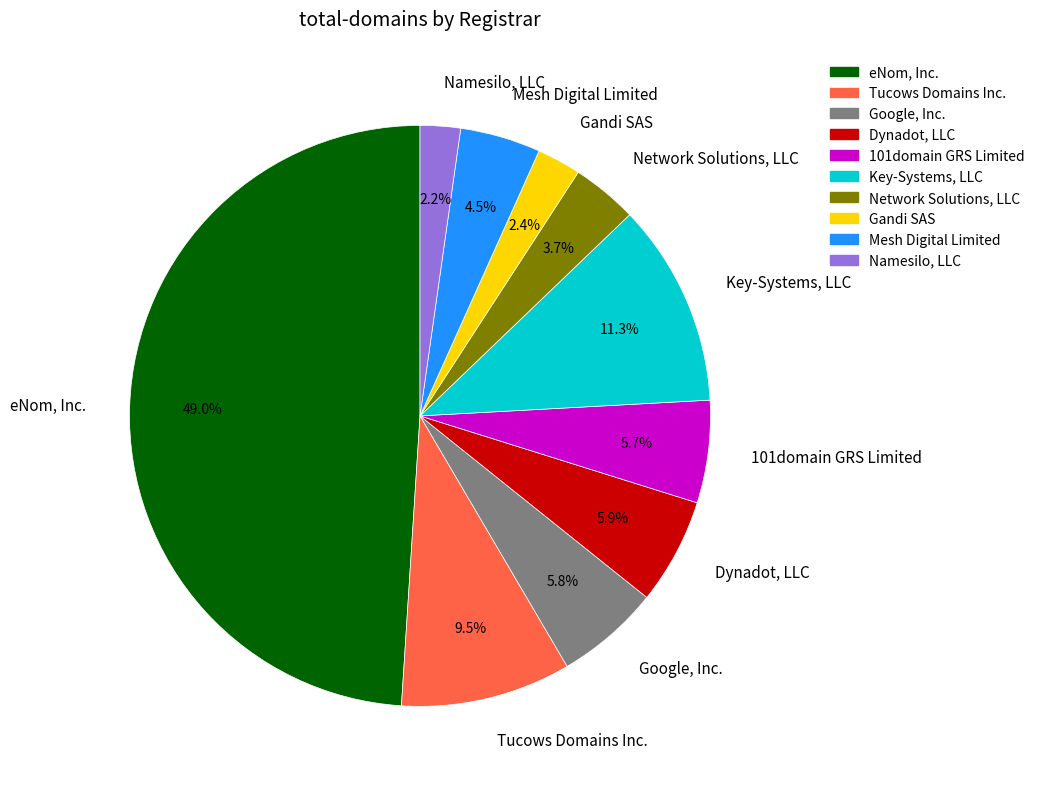

Between Key-Systems, LLC and Dynadot, LLC, which is larger?

Key-Systems, LLC